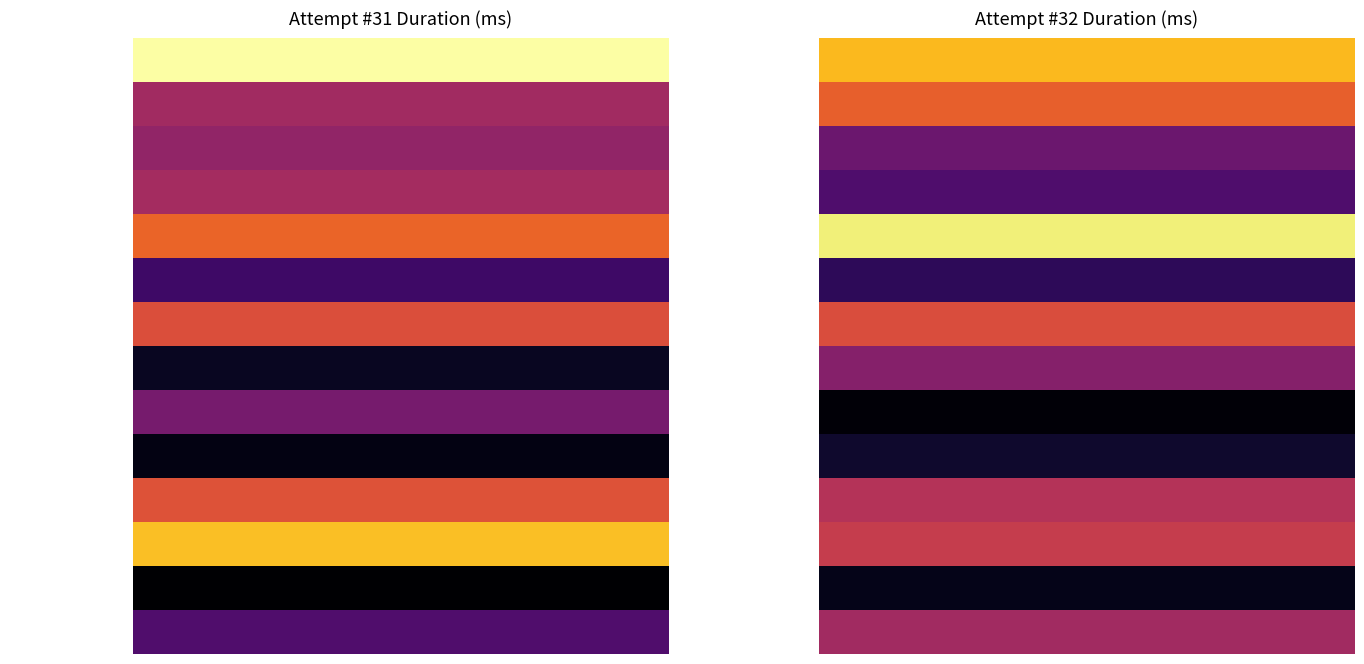

True or false: 3rd spider lady has a value of 3182 at 0.

False